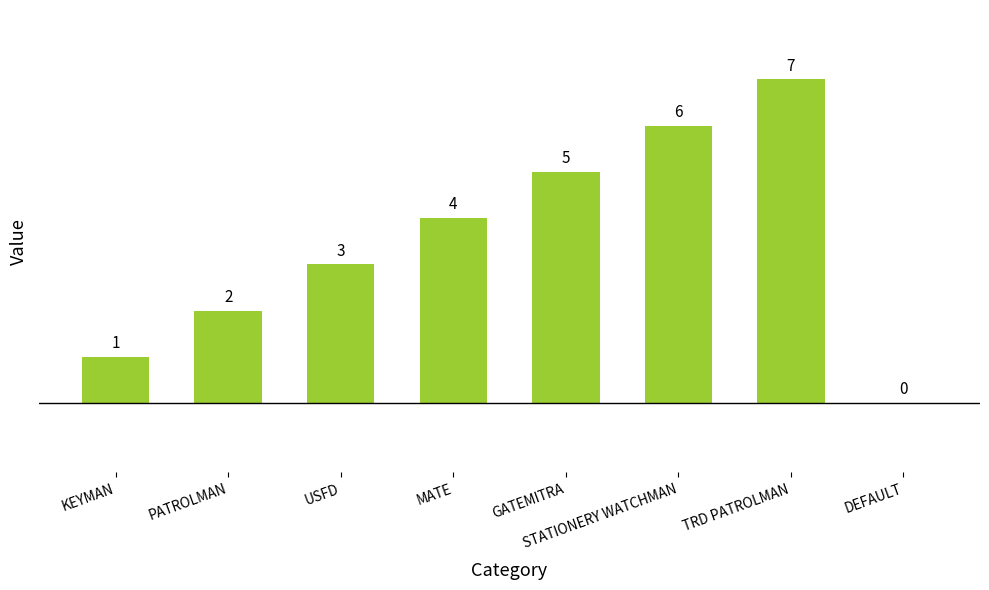

What is the difference between the values at DEFAULT and GATEMITRA?

5